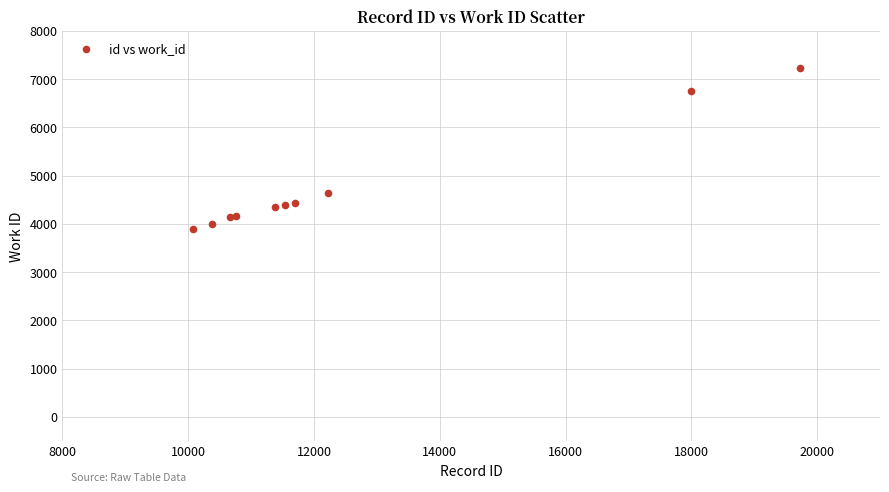

What Y value in the scatter plot is closest to 5562?

4640